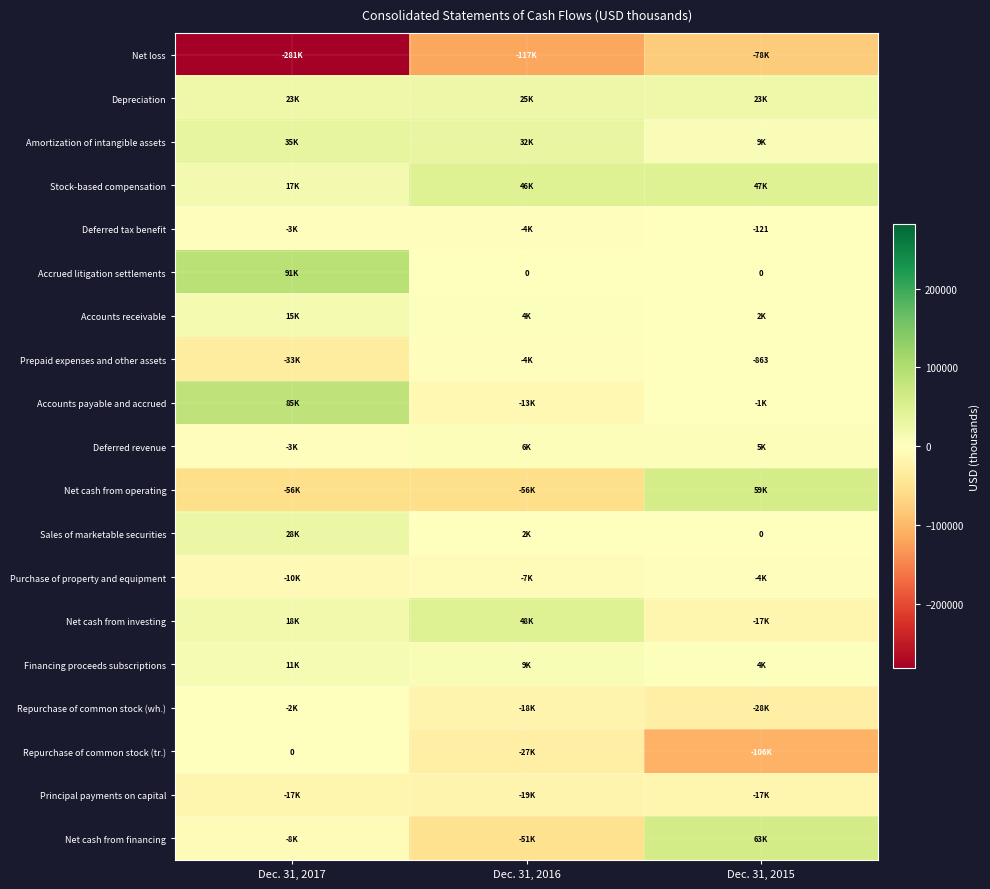

Count the number of categories in the chart.

3